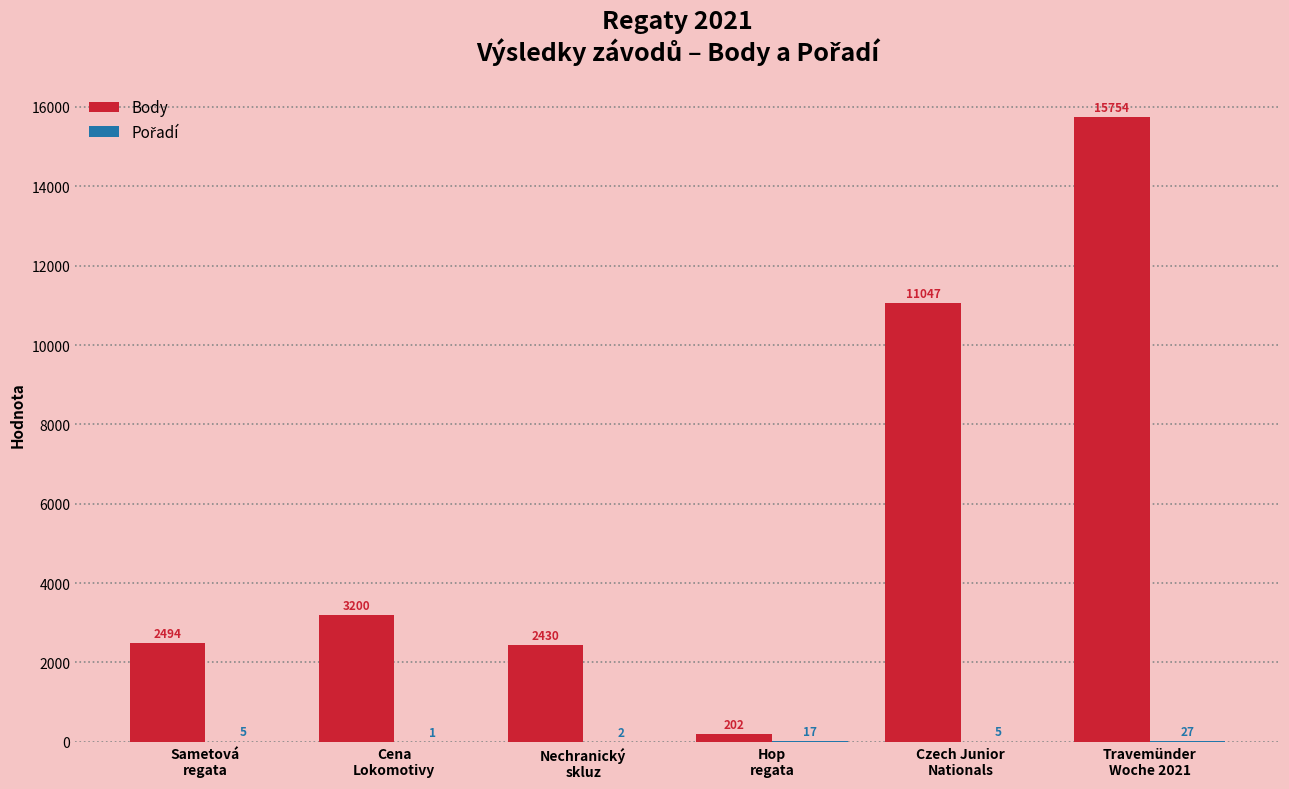

What is the greatest value displayed?

15754